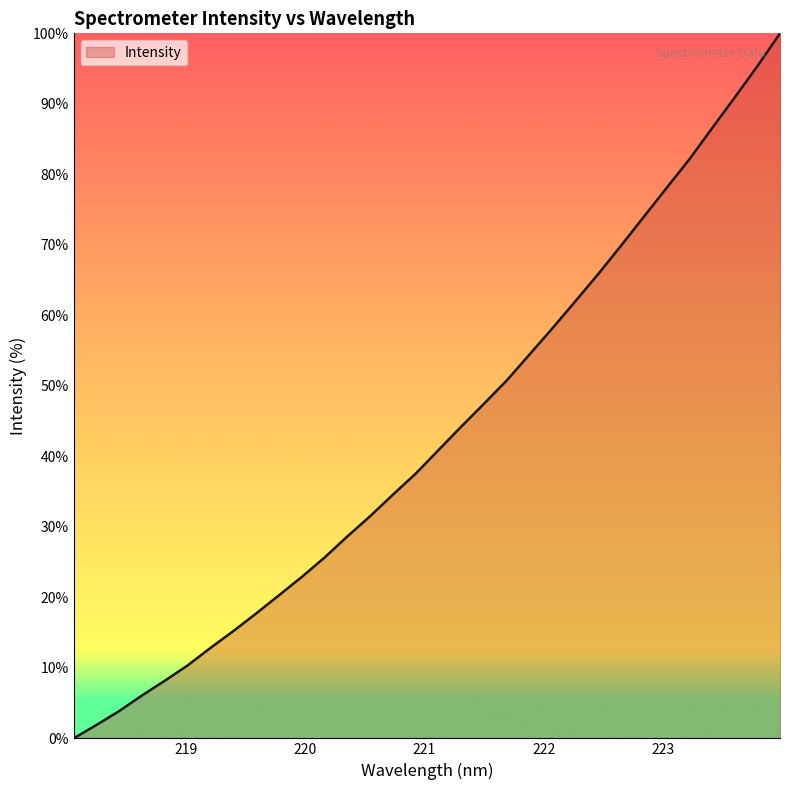

What is the difference between the maximum and minimum values?

100.0